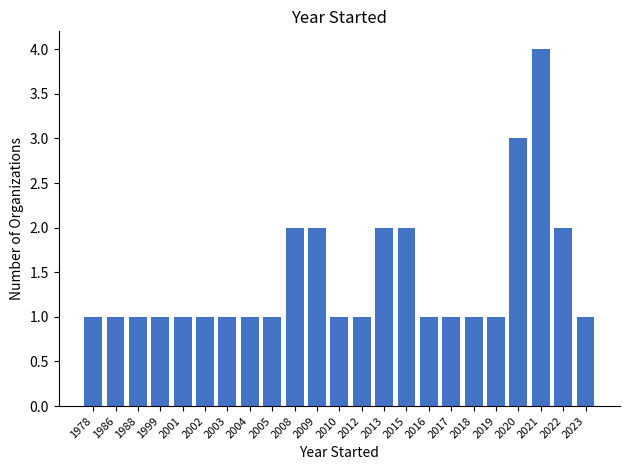

What is the maximum value shown in the chart?

4